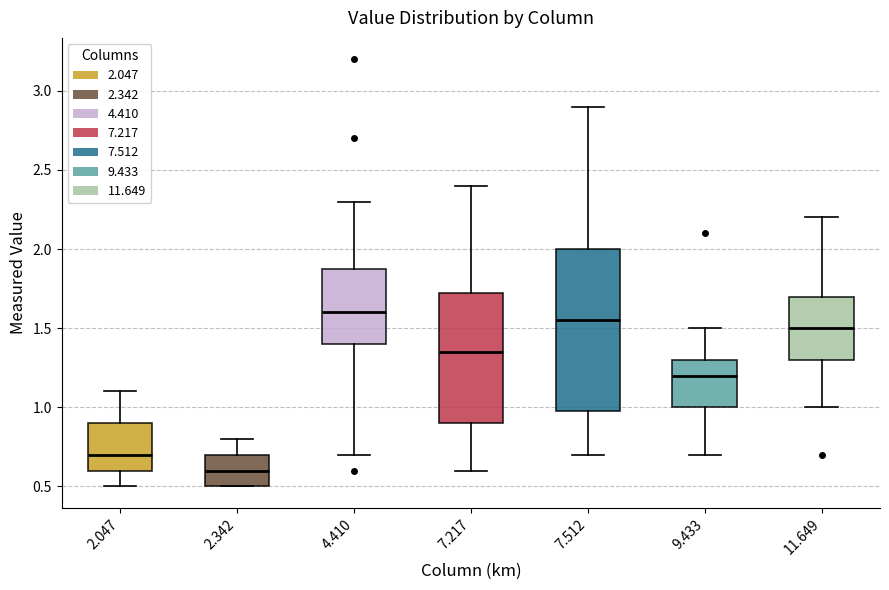

Reading left to right, read every box against the y-axis: the position of its median line, the range the box covers, and the ends of its whiskers. The values are not printed on the chart, so give them approximately, as read against the axis.

2.047: median 0.70, box 0.60 to 0.90, whiskers 0.50 to 1.10
2.342: median 0.60, box 0.50 to 0.70, whiskers 0.50 to 0.80
4.410: median 1.60, box 1.40 to 1.90, whiskers 0.70 to 2.30
7.217: median 1.35, box 0.90 to 1.75, whiskers 0.60 to 2.40
7.512: median 1.55, box 1.00 to 2.00, whiskers 0.70 to 2.90
9.433: median 1.20, box 1.00 to 1.30, whiskers 0.70 to 1.50
11.649: median 1.50, box 1.30 to 1.70, whiskers 1.00 to 2.20